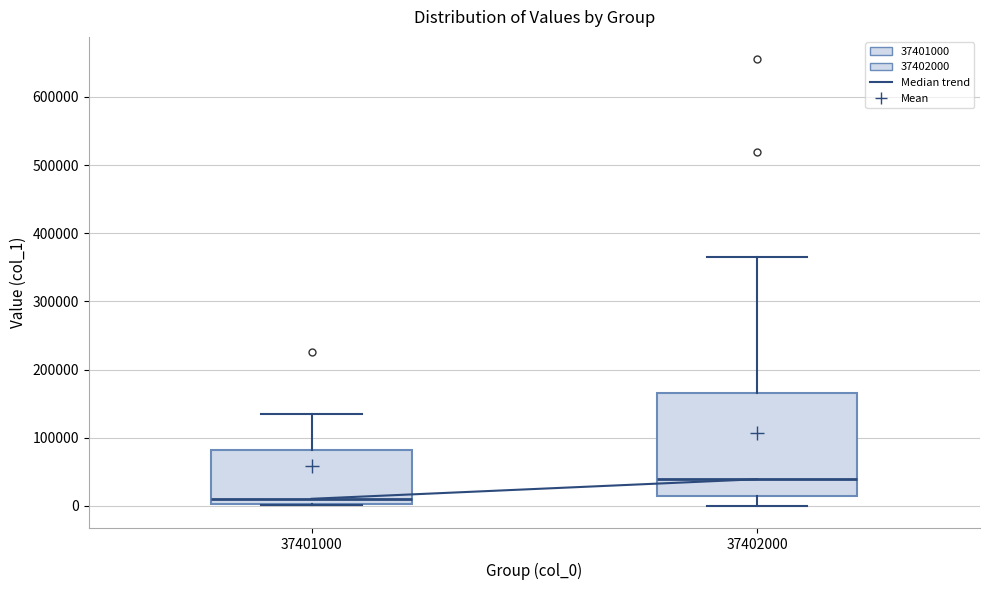

Which box has the lowest median line?

37401000